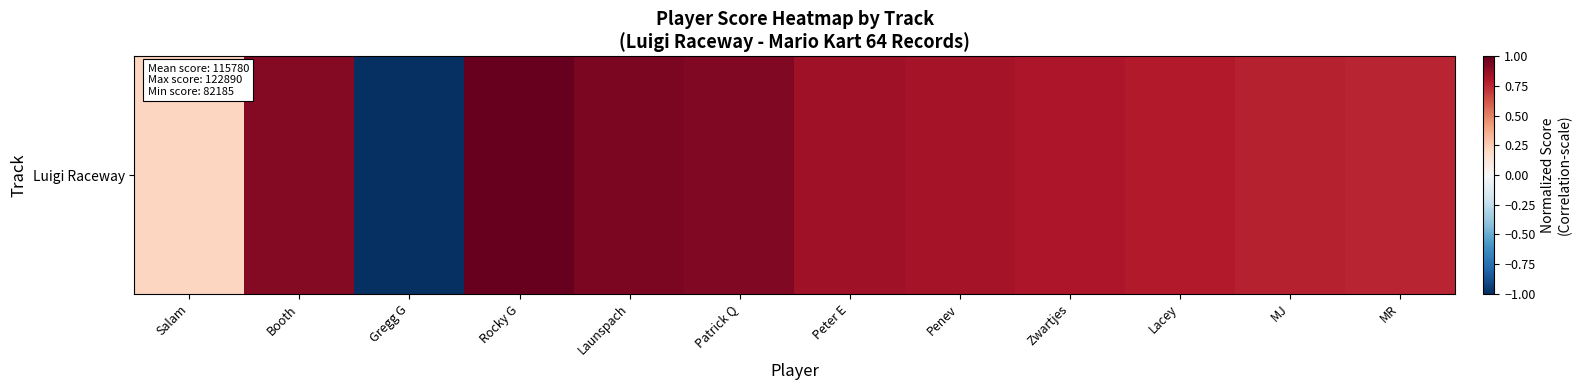

At which label does the data first exceed 0?

Salam